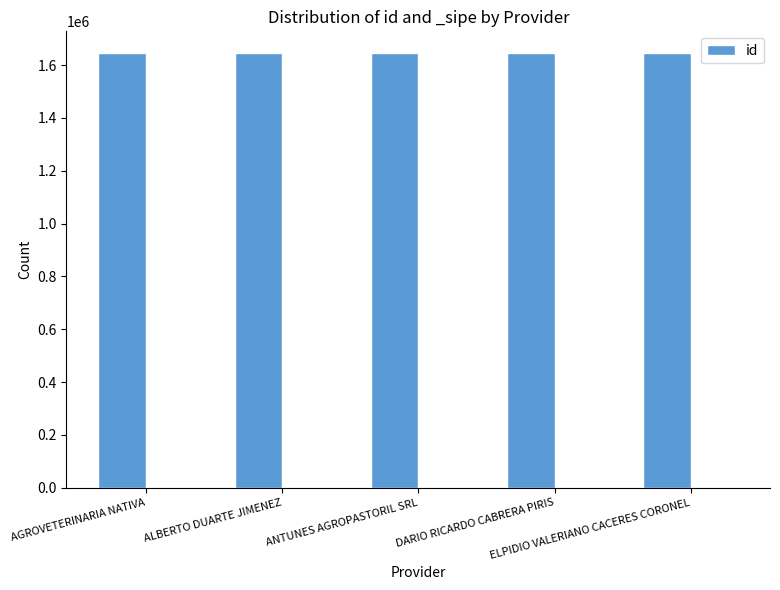

Rank the categories by value from lowest to highest.

AGROVETERINARIA NATIVA, ELPIDIO VALERIANO CACERES CORONEL, DARIO RICARDO CABRERA PIRIS, ALBERTO DUARTE JIMENEZ, ANTUNES AGROPASTORIL SRL